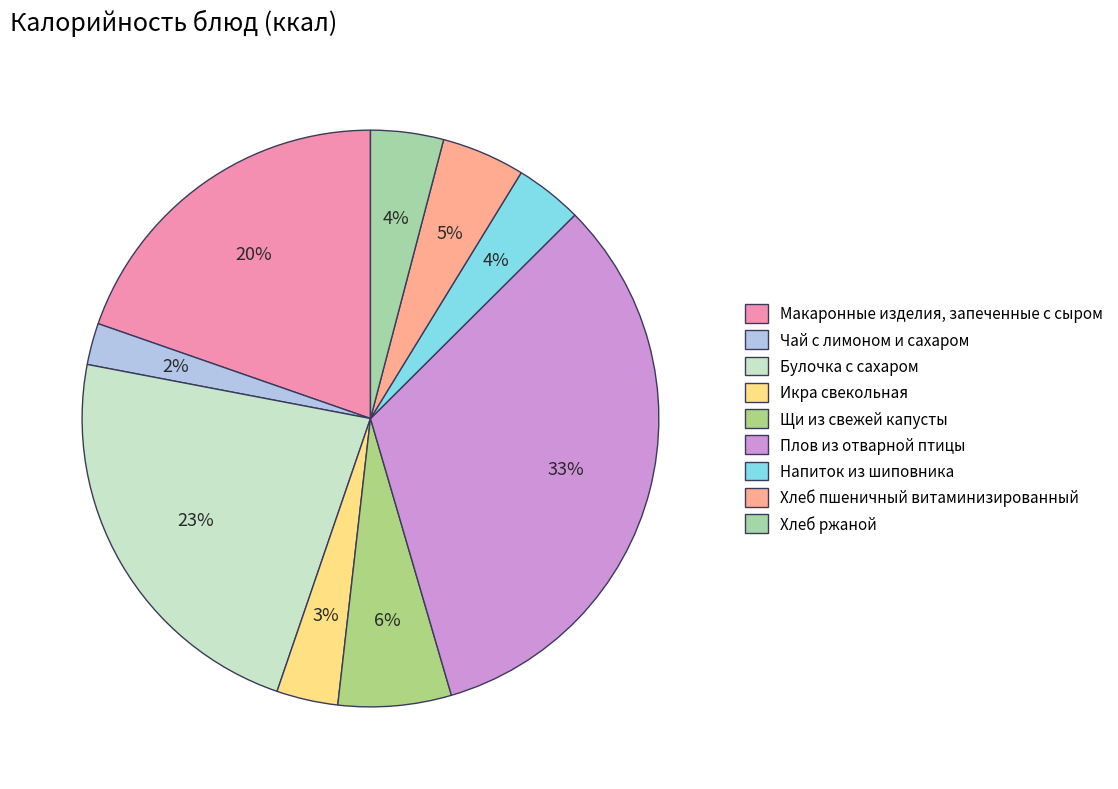

Between Булочка с сахаром and Напиток из шиповника, which is larger?

Булочка с сахаром